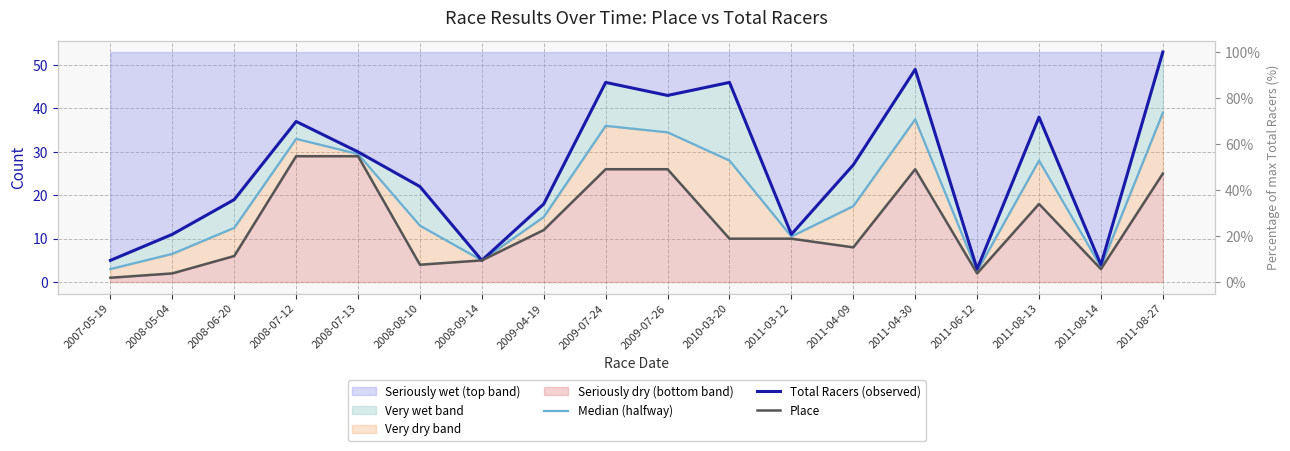

Reading left to right, list all the values displayed in this chart.

Median (halfway): 2007-05-19=3.0	2008-05-04=6.5	2008-06-20=12.5	2008-07-12=33.0	2008-07-13=29.5	2008-08-10=13.0	2008-09-14=5.0	2009-04-19=15.0	2009-07-24=36.0	2009-07-26=34.5	2010-03-20=28.0	2011-03-12=10.5	2011-04-09=17.5	2011-04-30=37.5	2011-06-12=2.5	2011-08-13=28.0	2011-08-14=3.5	2011-08-27=39.0
Total Racers (observed): 2007-05-19=5.0	2008-05-04=11.0	2008-06-20=19.0	2008-07-12=37.0	2008-07-13=30.0	2008-08-10=22.0	2008-09-14=5.0	2009-04-19=18.0	2009-07-24=46.0	2009-07-26=43.0	2010-03-20=46.0	2011-03-12=11.0	2011-04-09=27.0	2011-04-30=49.0	2011-06-12=3.0	2011-08-13=38.0	2011-08-14=4.0	2011-08-27=53.0
Place: 2007-05-19=1.0	2008-05-04=2.0	2008-06-20=6.0	2008-07-12=29.0	2008-07-13=29.0	2008-08-10=4.0	2008-09-14=5.0	2009-04-19=12.0	2009-07-24=26.0	2009-07-26=26.0	2010-03-20=10.0	2011-03-12=10.0	2011-04-09=8.0	2011-04-30=26.0	2011-06-12=2.0	2011-08-13=18.0	2011-08-14=3.0	2011-08-27=25.0